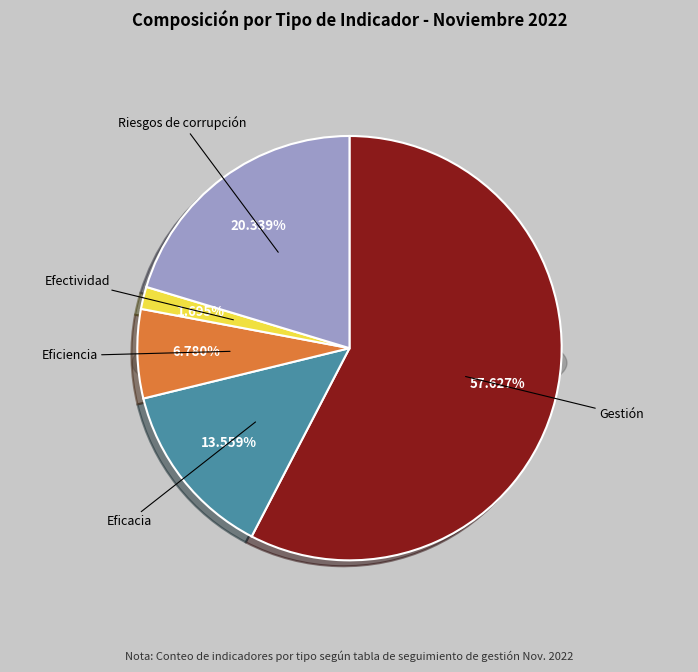

What percentage is the Eficiencia slice, to the nearest percent?

7%